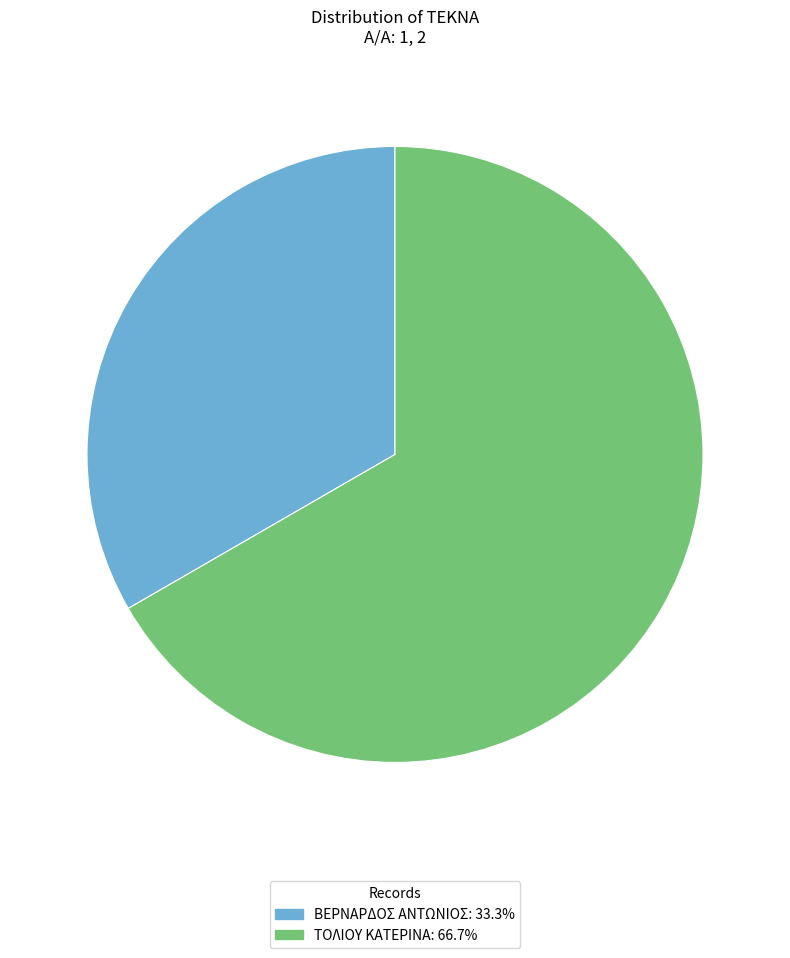

Does ΤΟΛΙΟΥ ΚΑΤΕΡΙΝΑ: 66.7% represent more than half of the total?

Yes